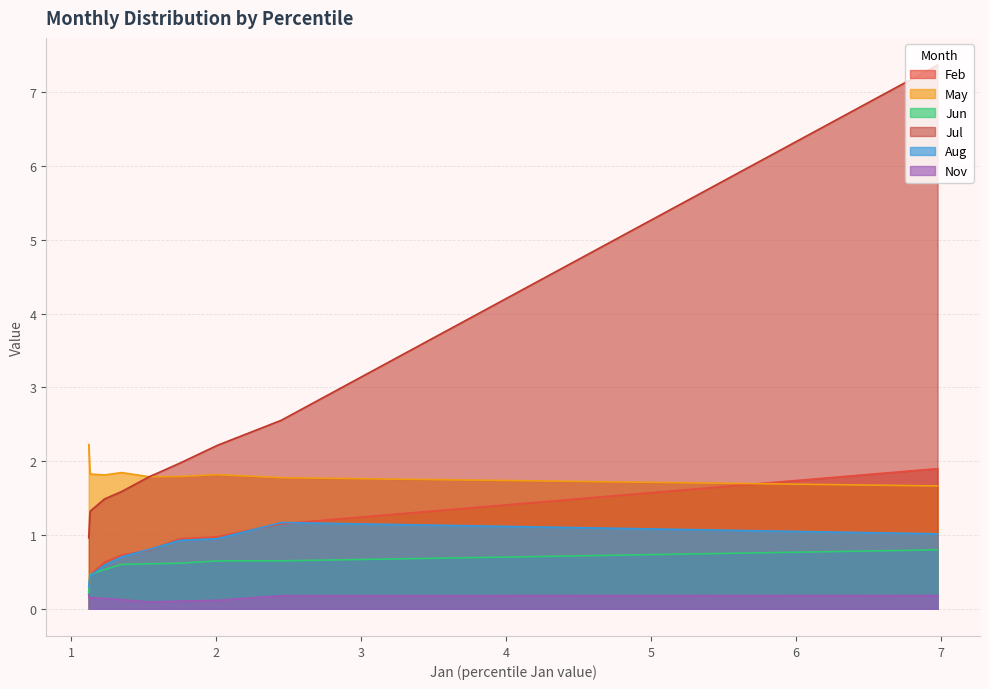

Reading left to right, list all the values displayed in this chart.

Feb: pct05=1.9	pct15=1.2	pct25=1.0	pct35=0.9	pct45=0.8	pct55=0.7	pct65=0.6	pct75=0.5	pct85=0.4	pct95=0.2
May: pct05=1.7	pct15=1.8	pct25=1.8	pct35=1.8	pct45=1.8	pct55=1.8	pct65=1.8	pct75=1.8	pct85=1.9	pct95=2.2
Jun: pct05=0.8	pct15=0.6	pct25=0.6	pct35=0.6	pct45=0.6	pct55=0.6	pct65=0.5	pct75=0.5	pct85=0.5	pct95=0.2
Jul: pct05=7.4	pct15=2.6	pct25=2.2	pct35=2.0	pct45=1.8	pct55=1.6	pct65=1.5	pct75=1.3	pct85=1.3	pct95=1.0
Aug: pct05=1.0	pct15=1.2	pct25=0.9	pct35=0.9	pct45=0.8	pct55=0.7	pct65=0.6	pct75=0.4	pct85=0.4	pct95=0.3
Nov: pct05=0.2	pct15=0.2	pct25=0.1	pct35=0.1	pct45=0.1	pct55=0.1	pct65=0.1	pct75=0.2	pct85=0.1	pct95=0.2